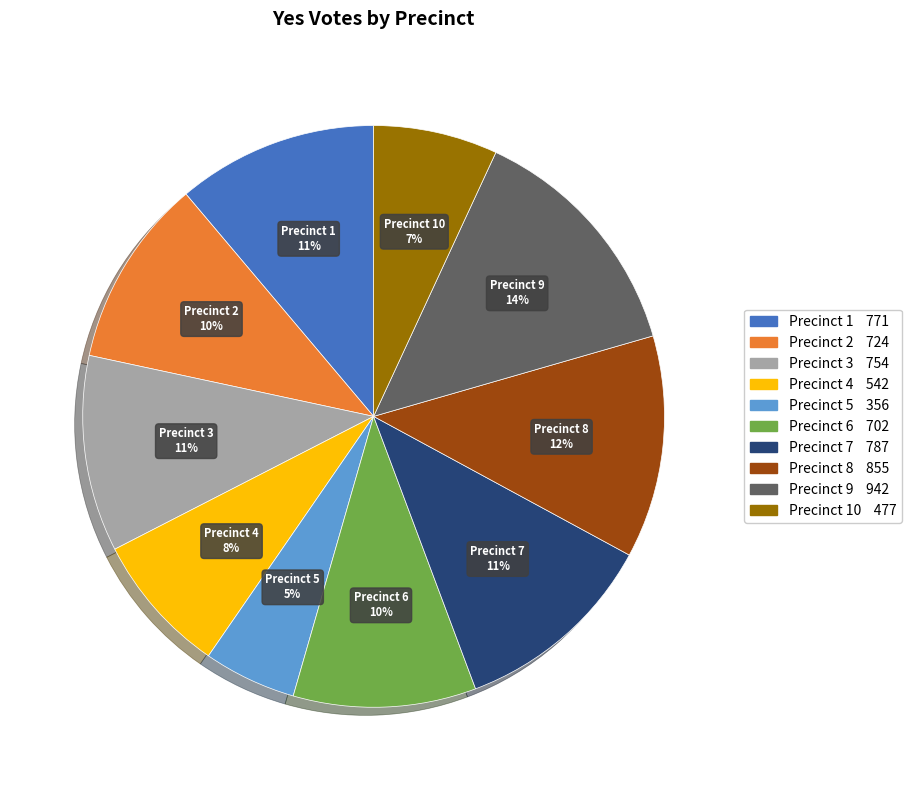

Does any single category account for the majority?

No